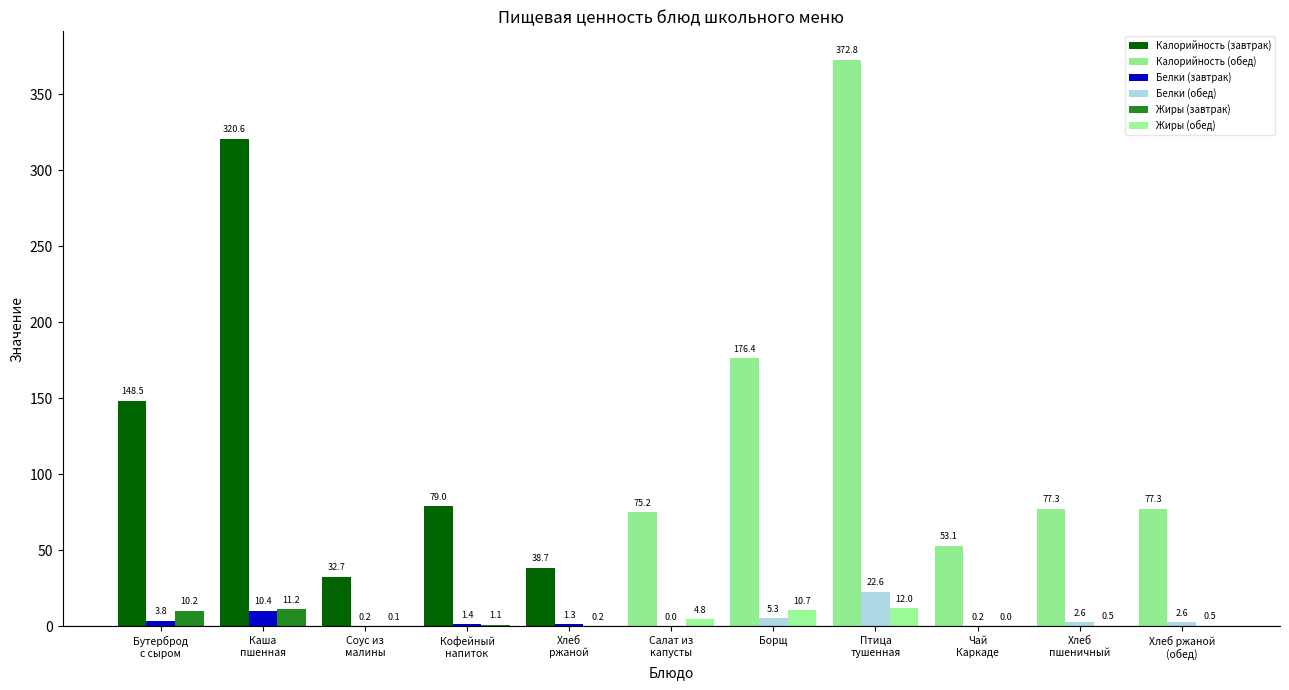

How many groups of bars are there?

11